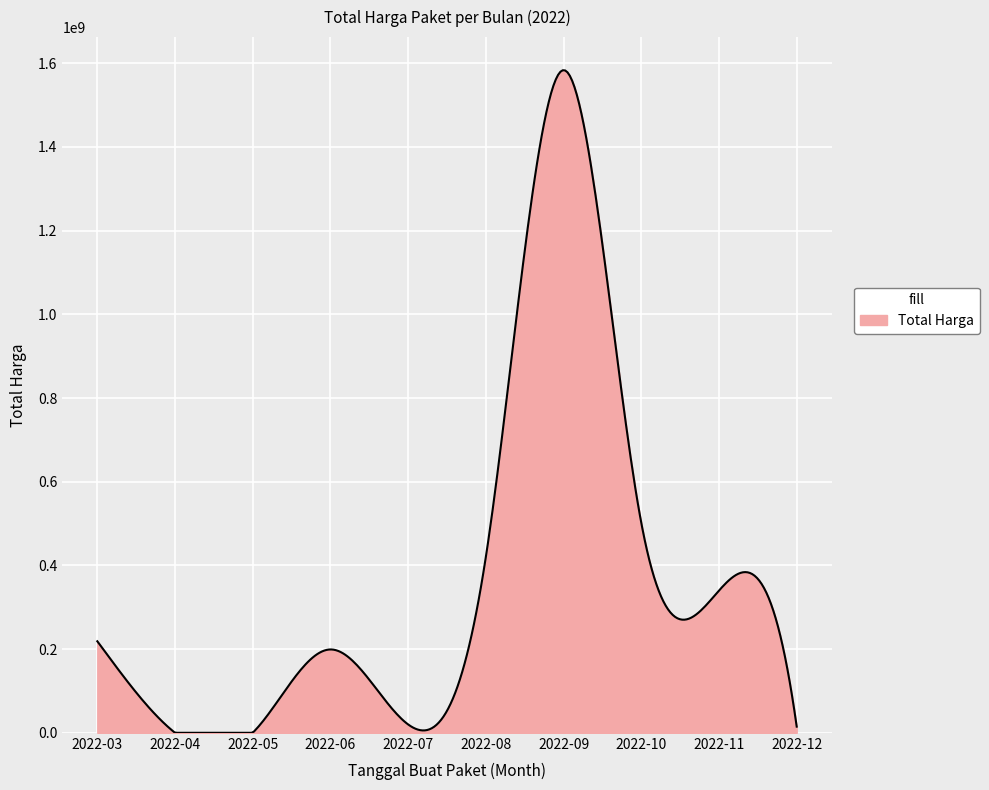

What is the maximum value shown in the chart?

1583368529.9